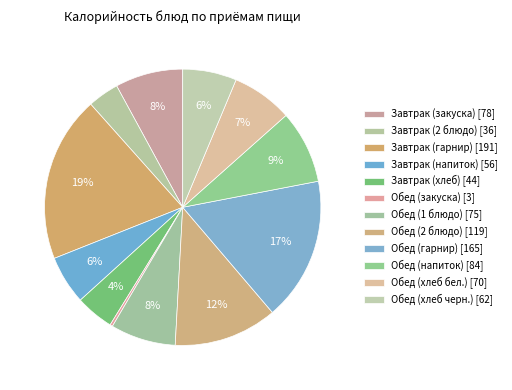

Is Завтрак (гарнир) the majority of the pie?

No